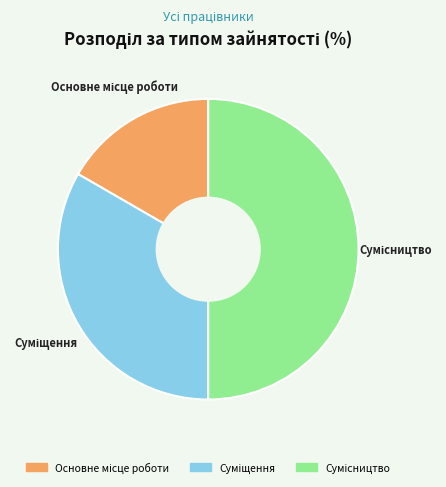

What is the total percentage of Суміщення and Основне місце роботи?

50.0%